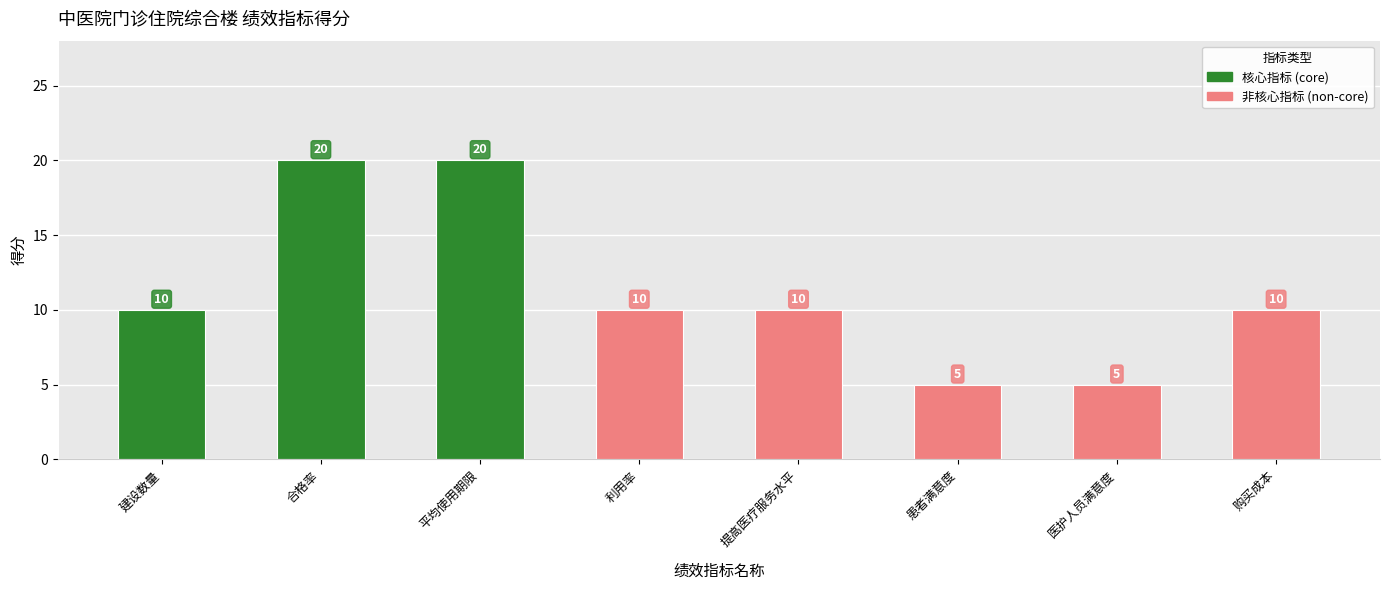

What position from the left is 利用率?

4